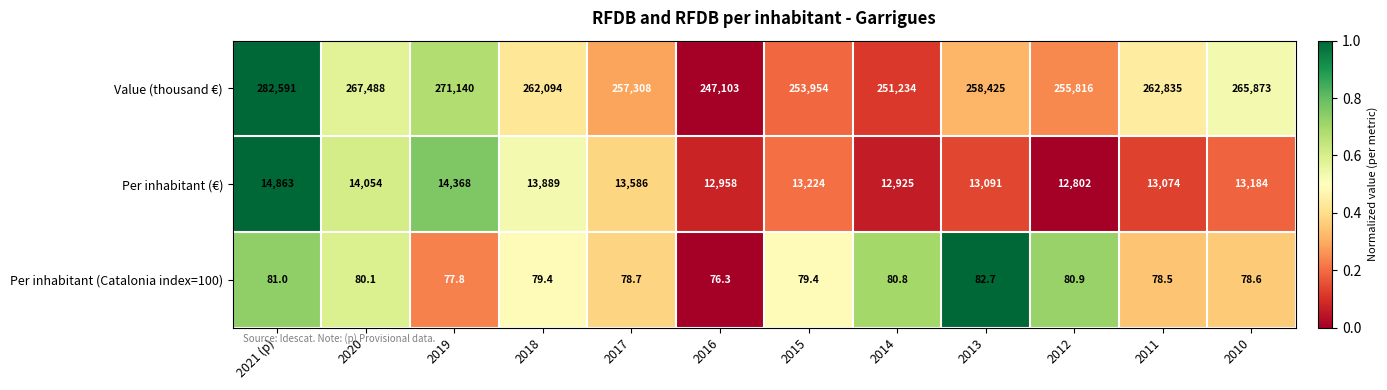

Between 2017 and 2013, which series saw the biggest shift?

Value (thousand €)